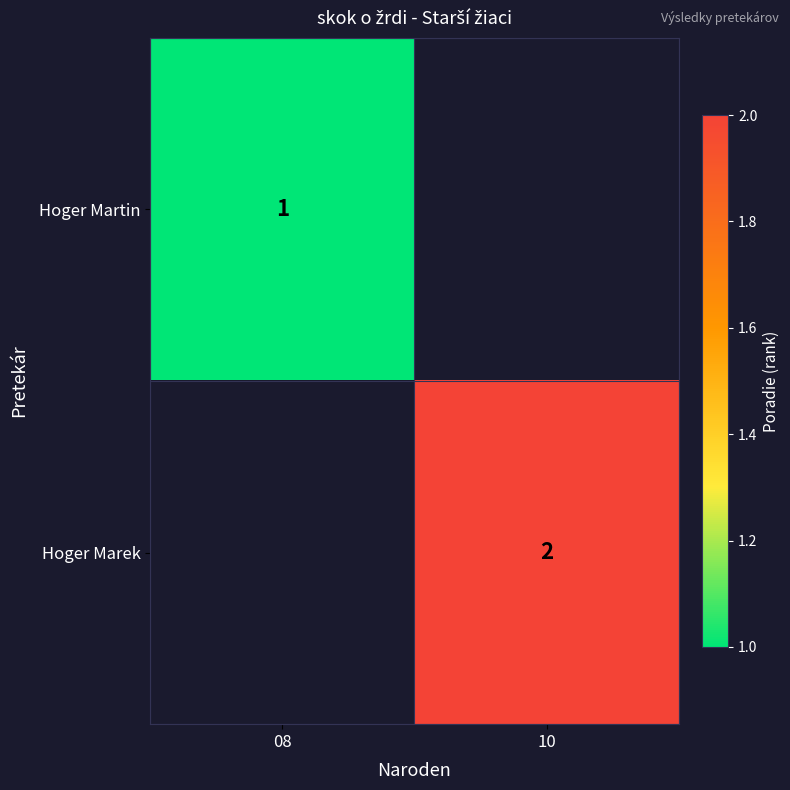

Which label corresponds to the largest value in the chart?

10